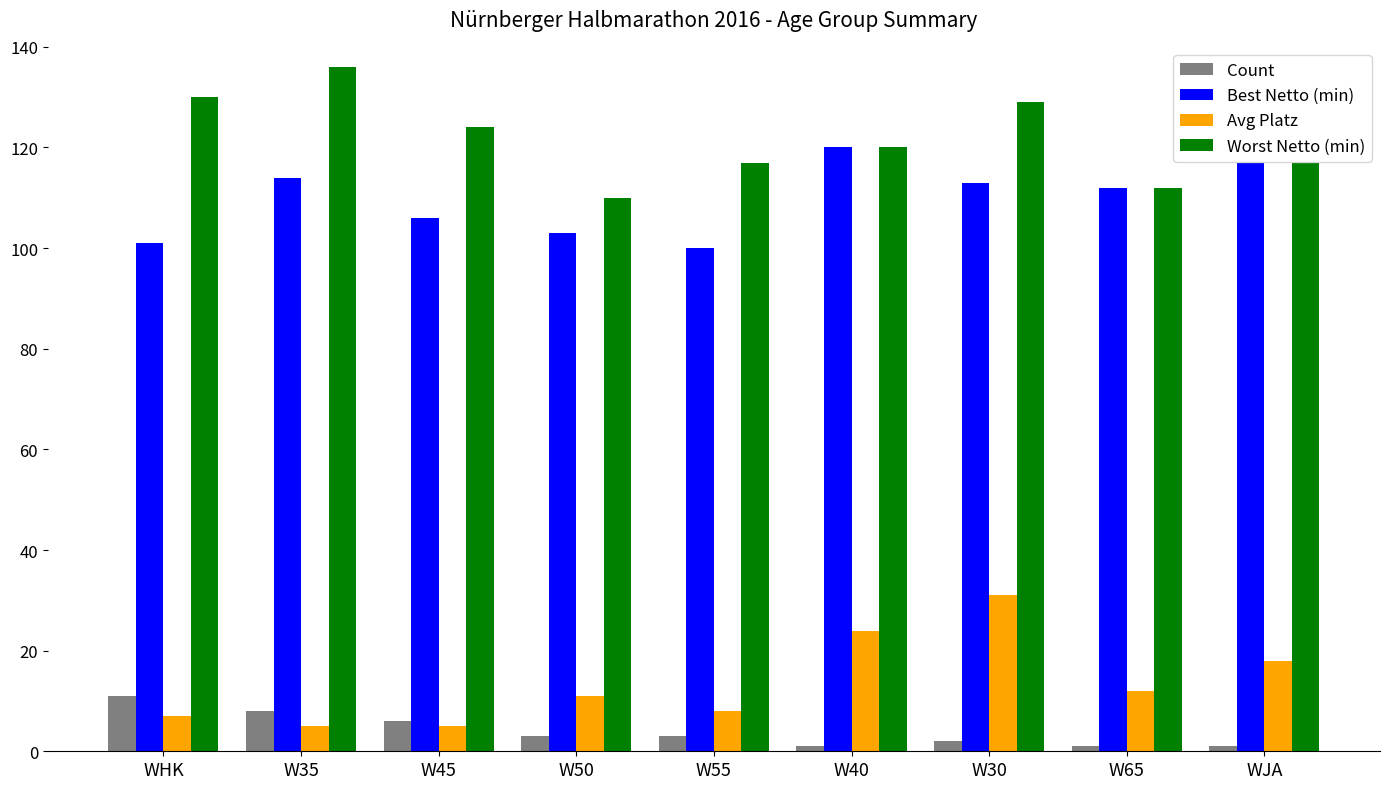

Is the value of Count at W50 greater than the value of Best Netto (min) at WJA?

No